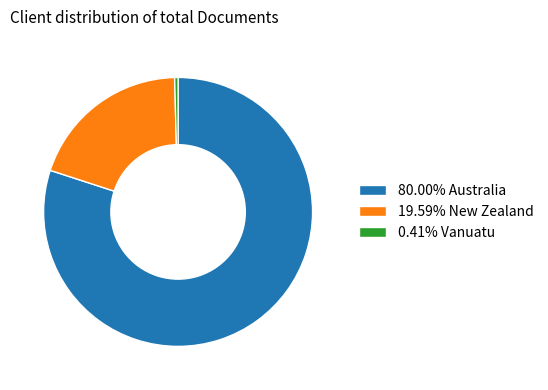

Do 19.59% New Zealand and 80.00% Australia together represent more than half of the pie?

Yes